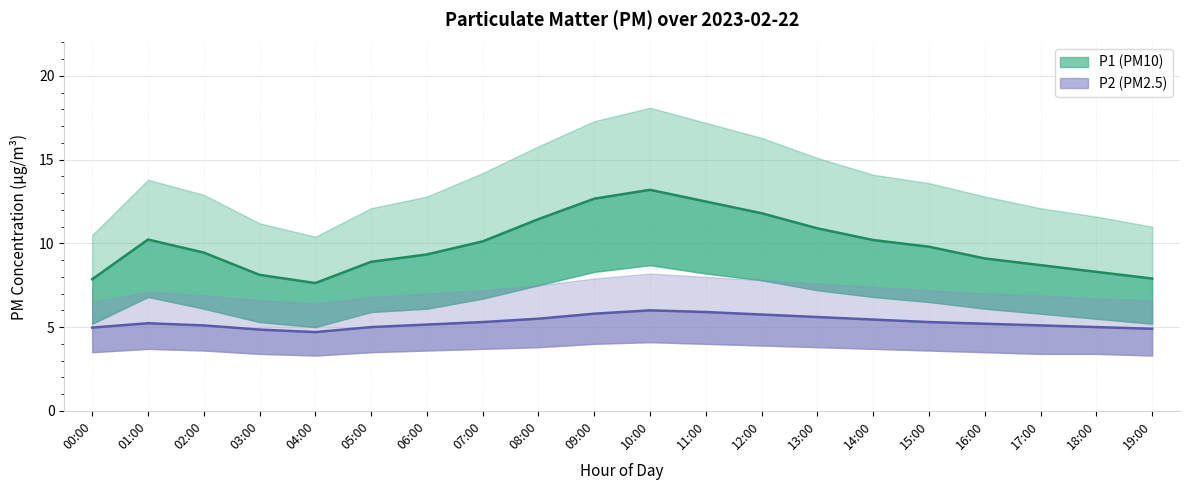

Which category has the highest value in the P1_upper series?

10:00